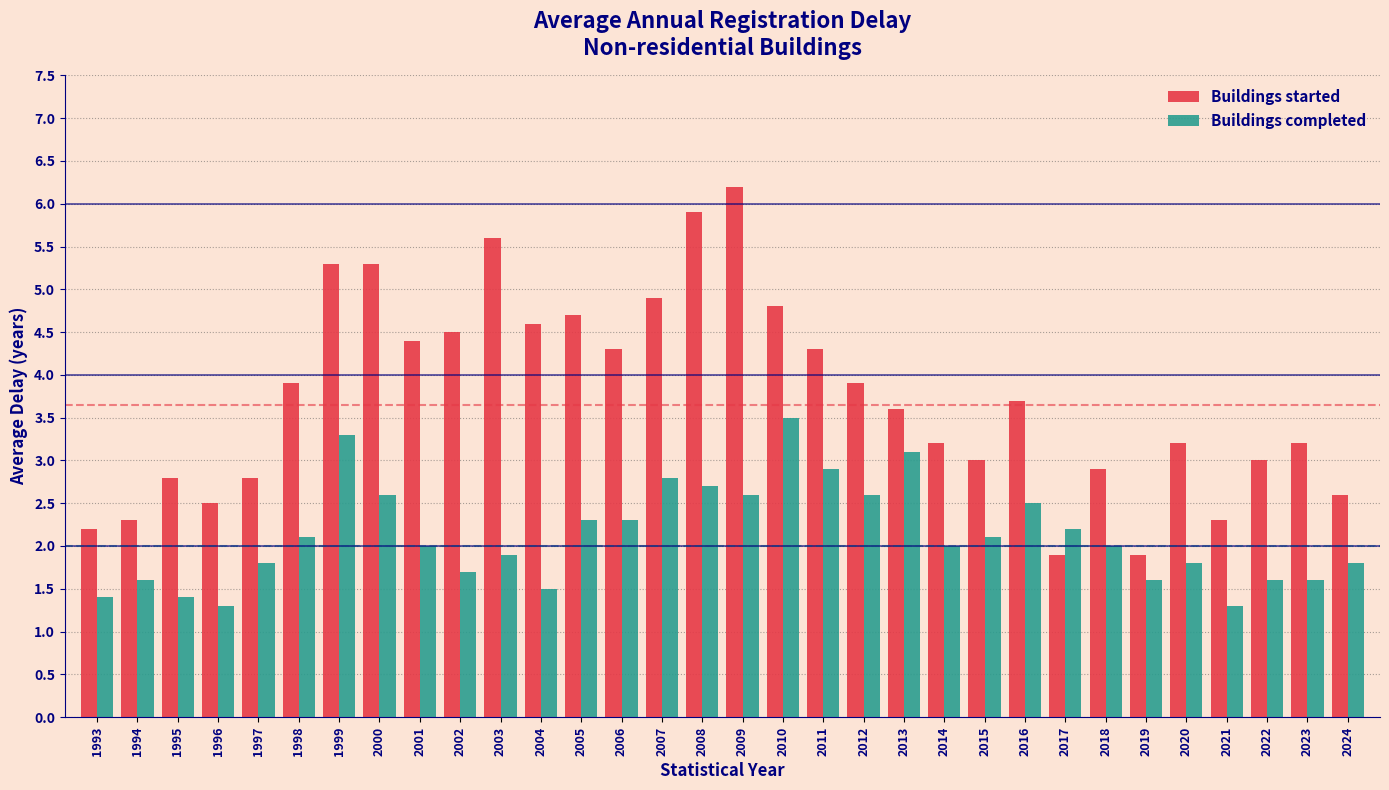

Rank the series at 2011 from highest to lowest value.

Buildings started, Buildings completed